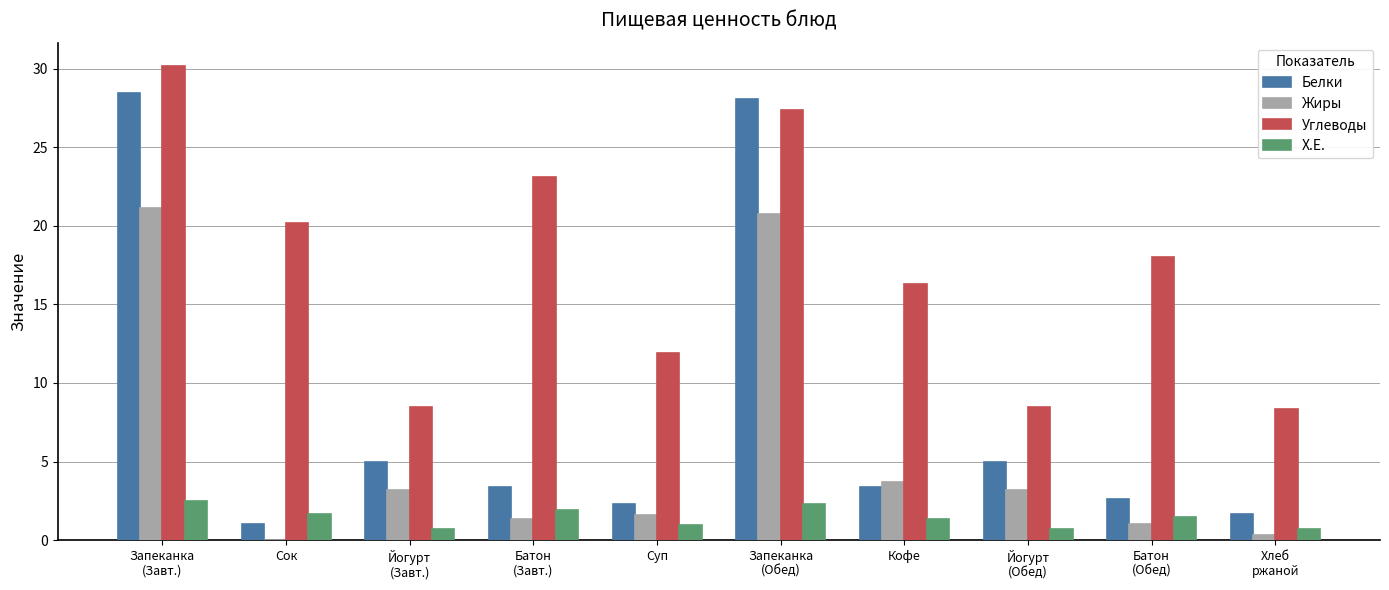

Which series has the largest total across all categories?

Углеводы